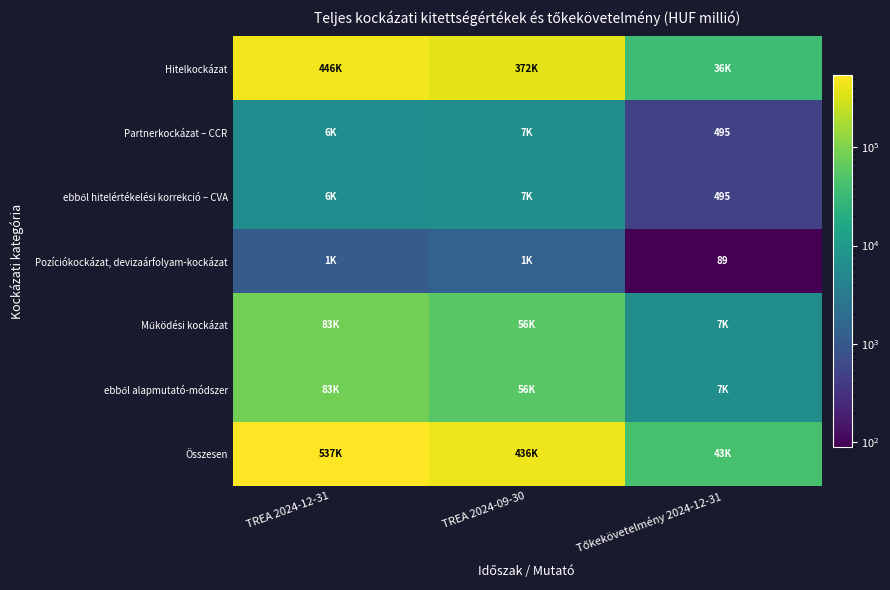

What is the sum of all ebből hitelértékelési korrekció – CVA values?

13224.8